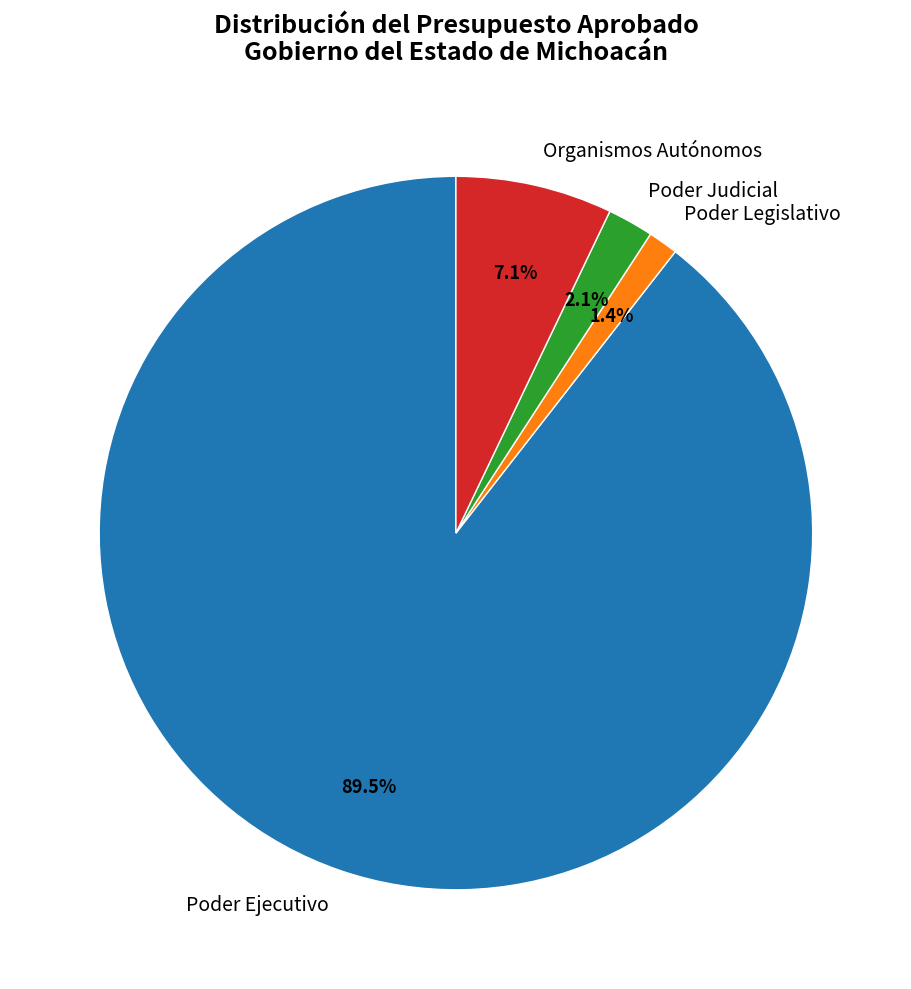

Does Organismos Autónomos represent more than half of the total?

No